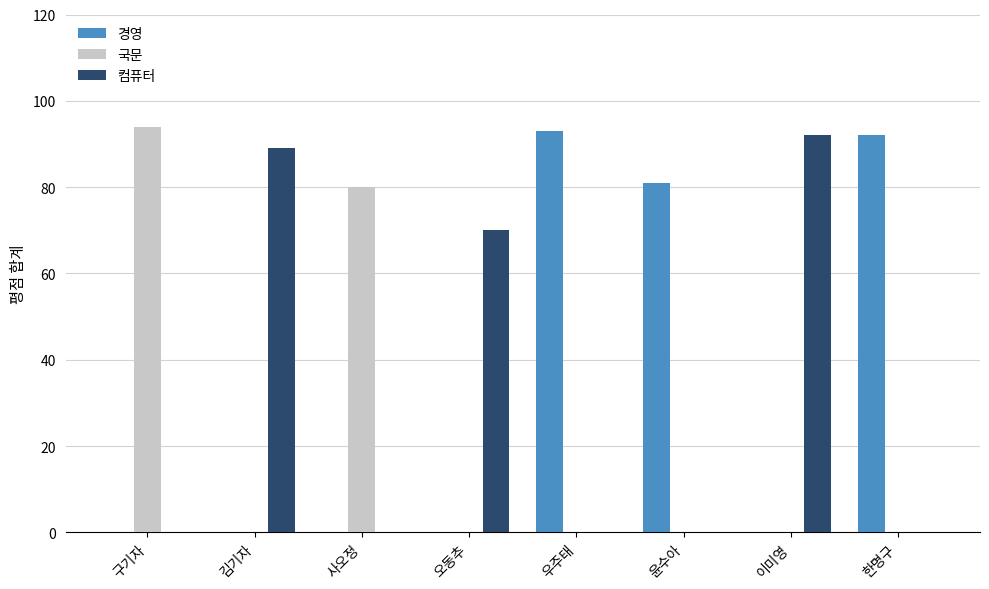

Are the bars grouped side by side (vs. stacked)?

Yes